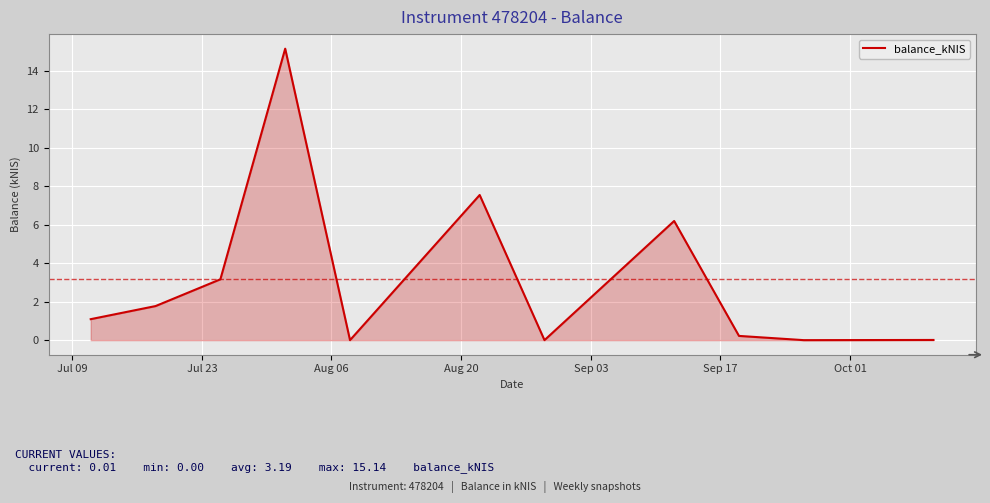

What is the maximum value shown in the chart?

15.1